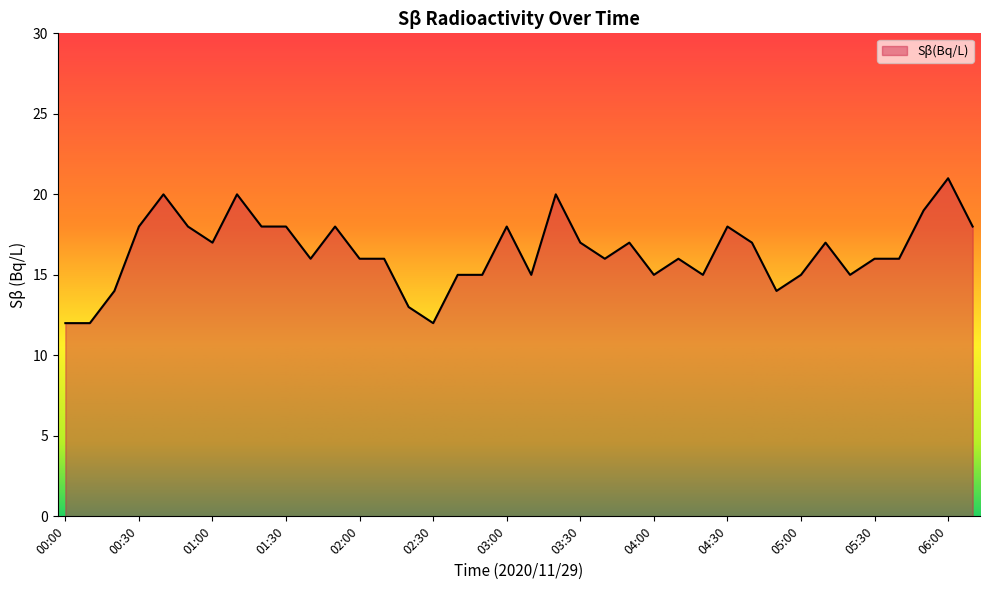

How many lines are shown in the chart?

1